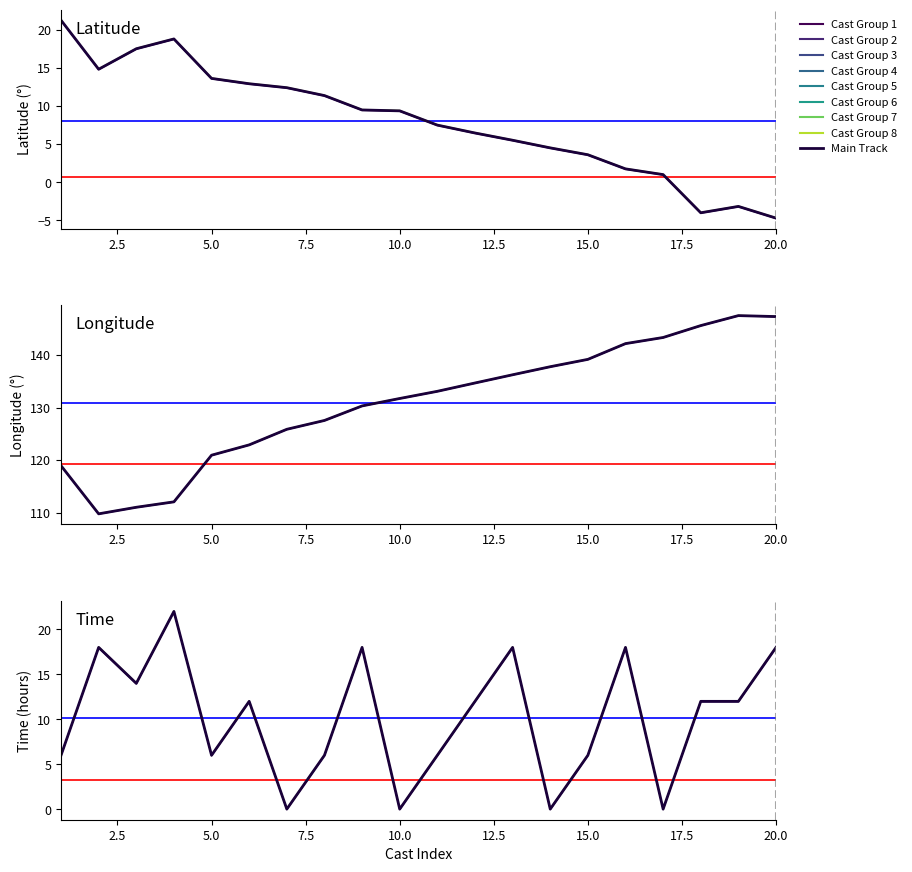

Is this an area chart (filled region under the line)?

No